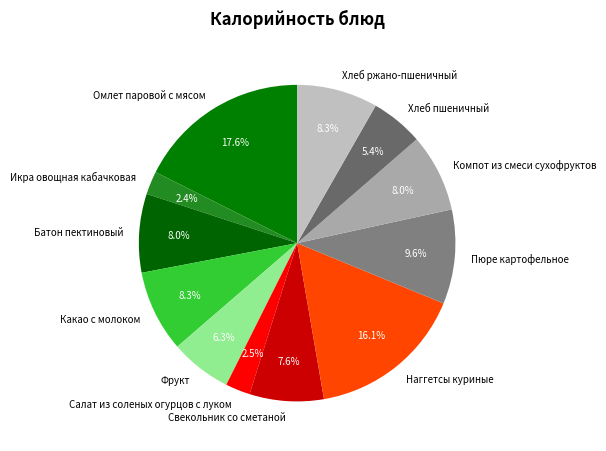

Is it true that Хлеб ржано-пшеничный is 16% of the pie?

False